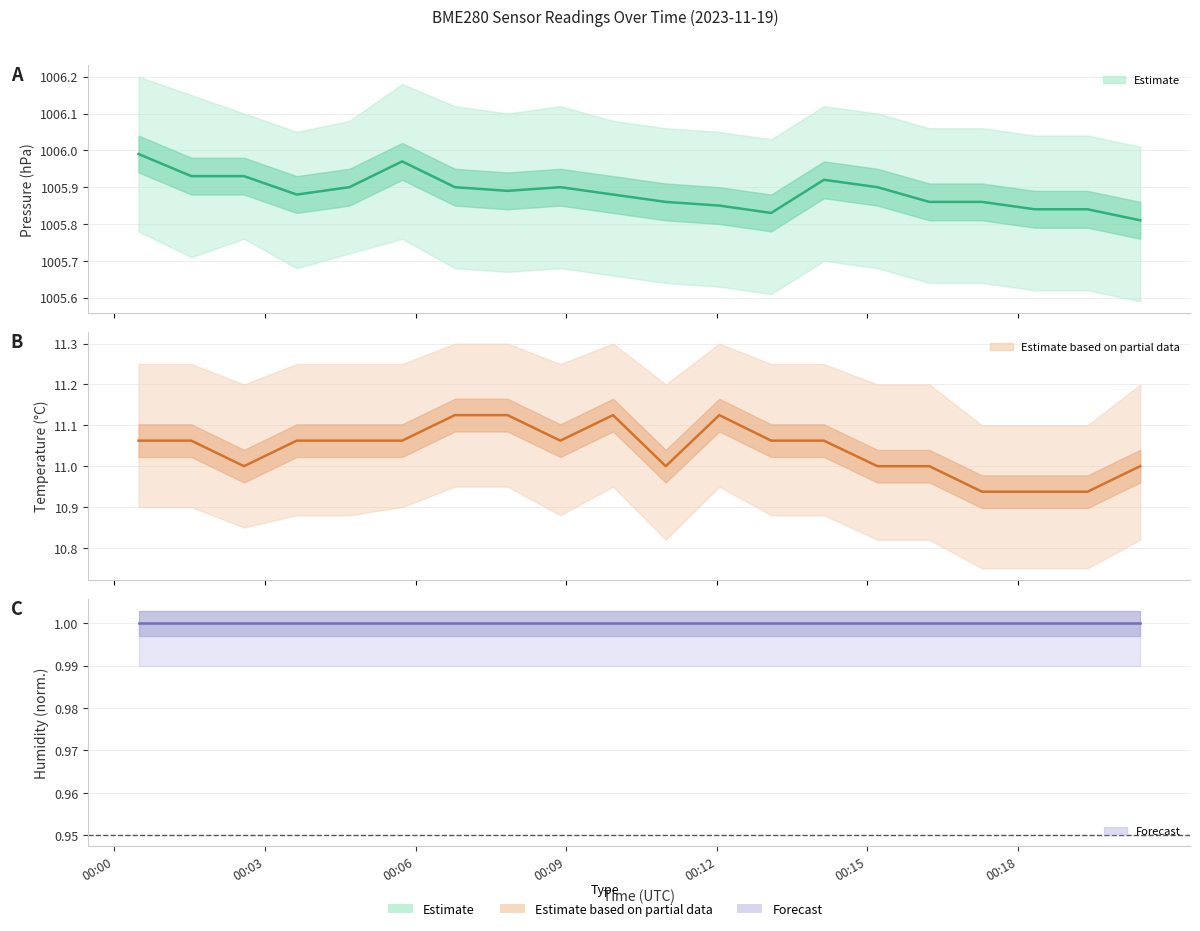

How many lines are shown in the chart?

3